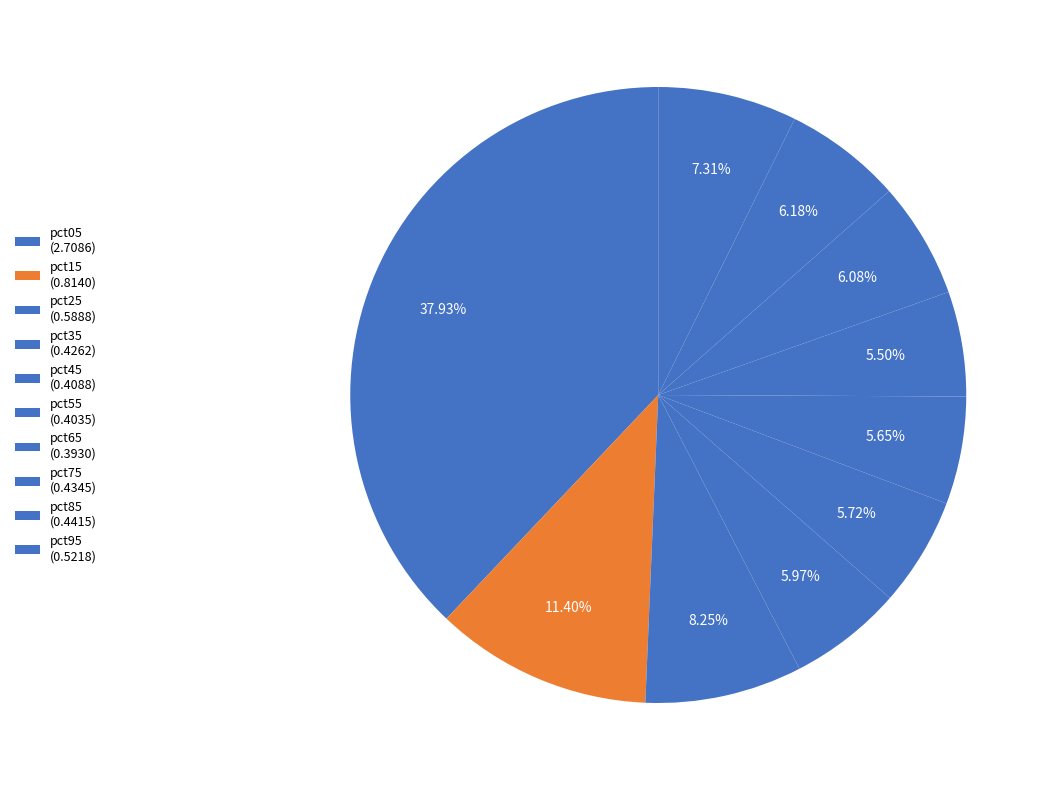

To the nearest percent, what is the average slice percentage?

10%